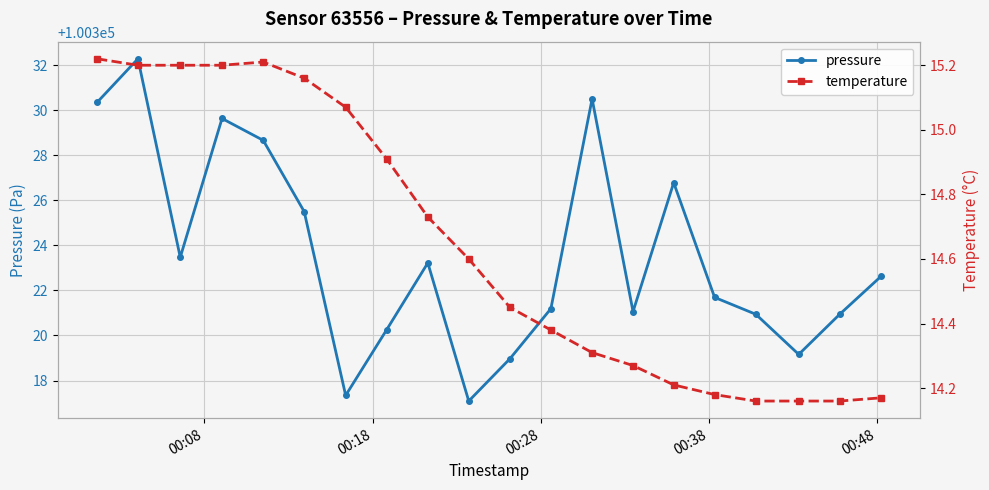

True or false: pressure has more than 0 points higher than both neighbors.

True